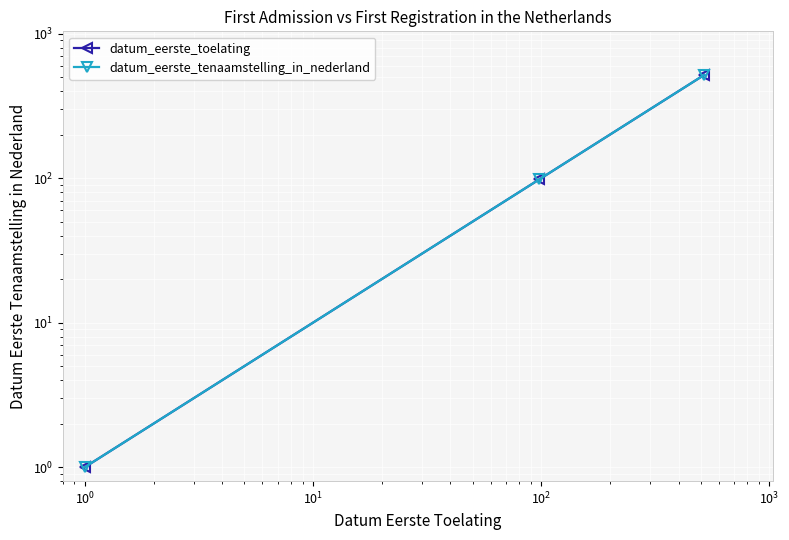

Which series has the largest total across all categories?

datum_eerste_toelating